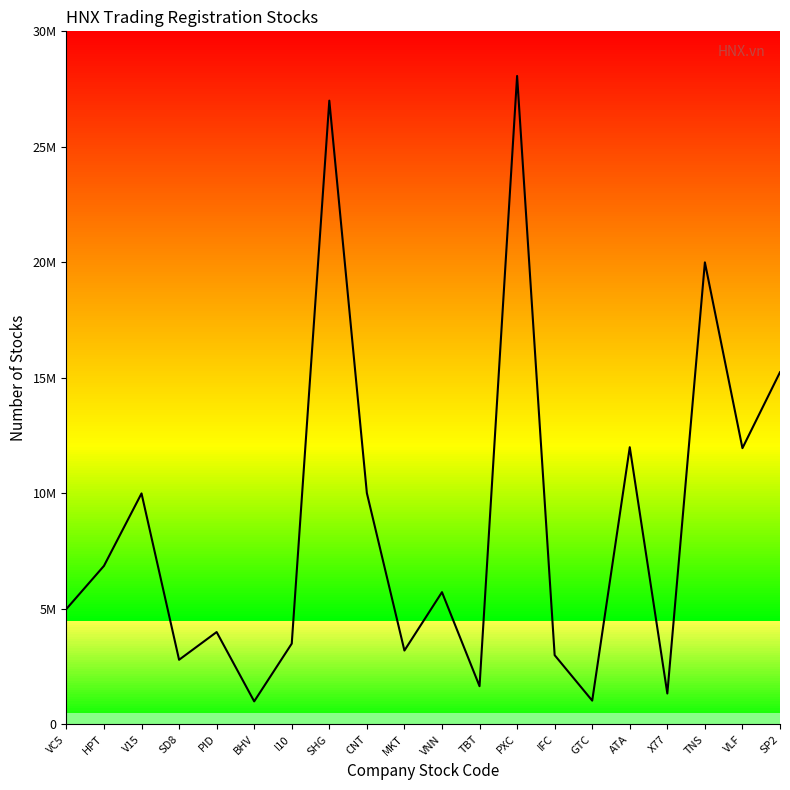

At which label is the value closest to 14534456?

SP2